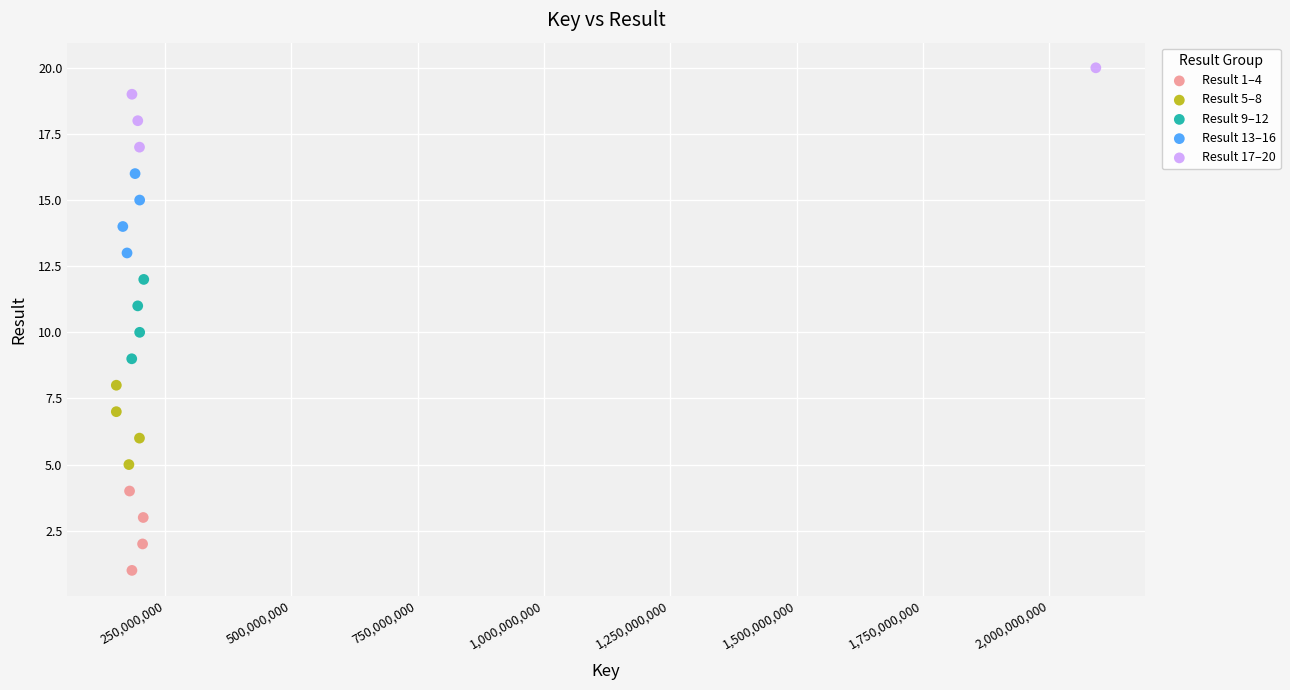

Which series reaches the maximum Y coordinate?

Result 17–20